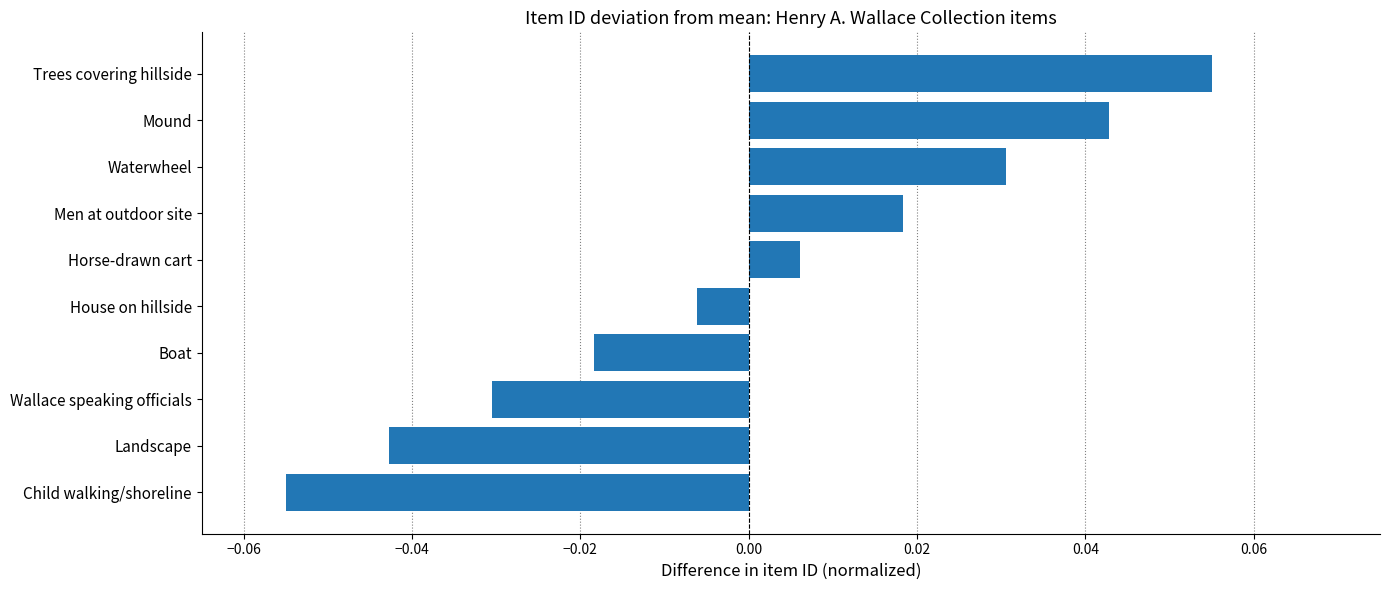

Does the chart contain stacked bars?

No